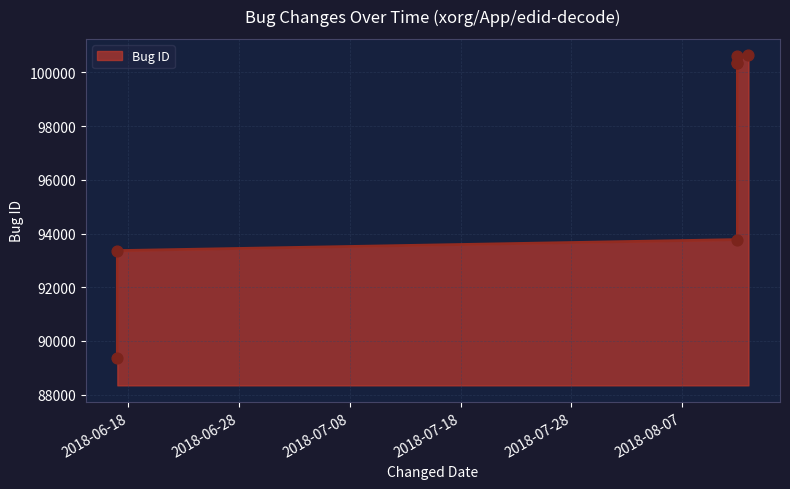

Which has a higher value, 2018-06-17 or 2018-08-12?

2018-08-12